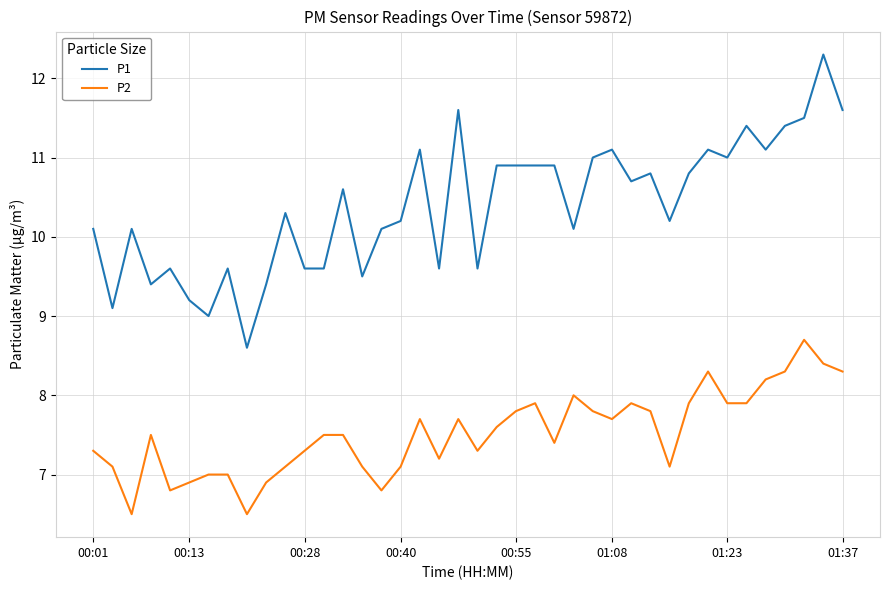

What is the minimum value for P1?

8.6